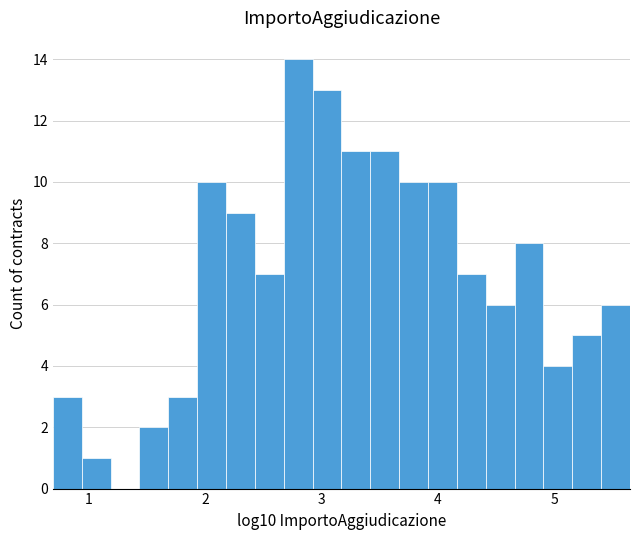

Read against the x-axis, roughly where is the centre of the tallest bar?

2.8